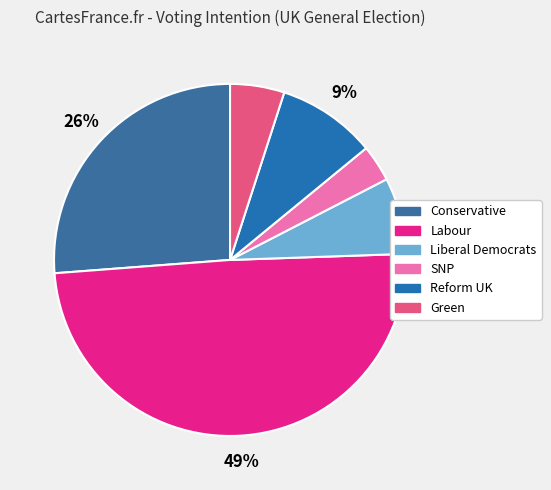

Is there any slice that represents more than half of the pie?

No